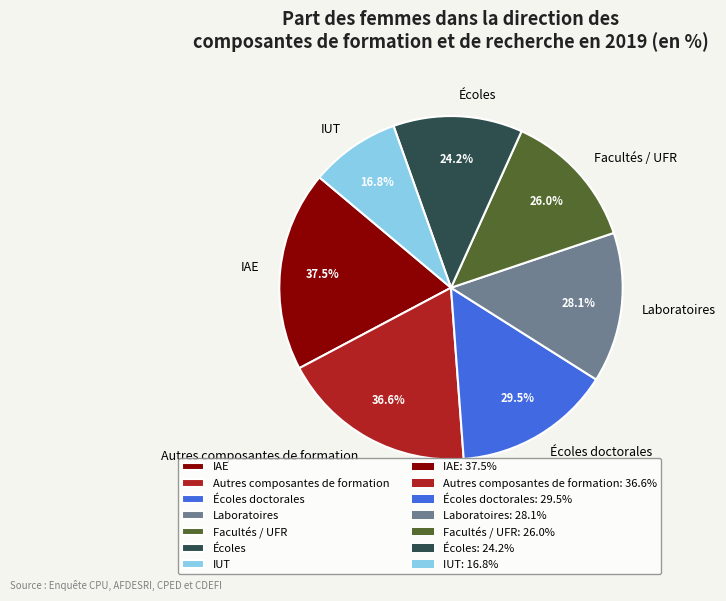

Count the number of slices in the pie.

7